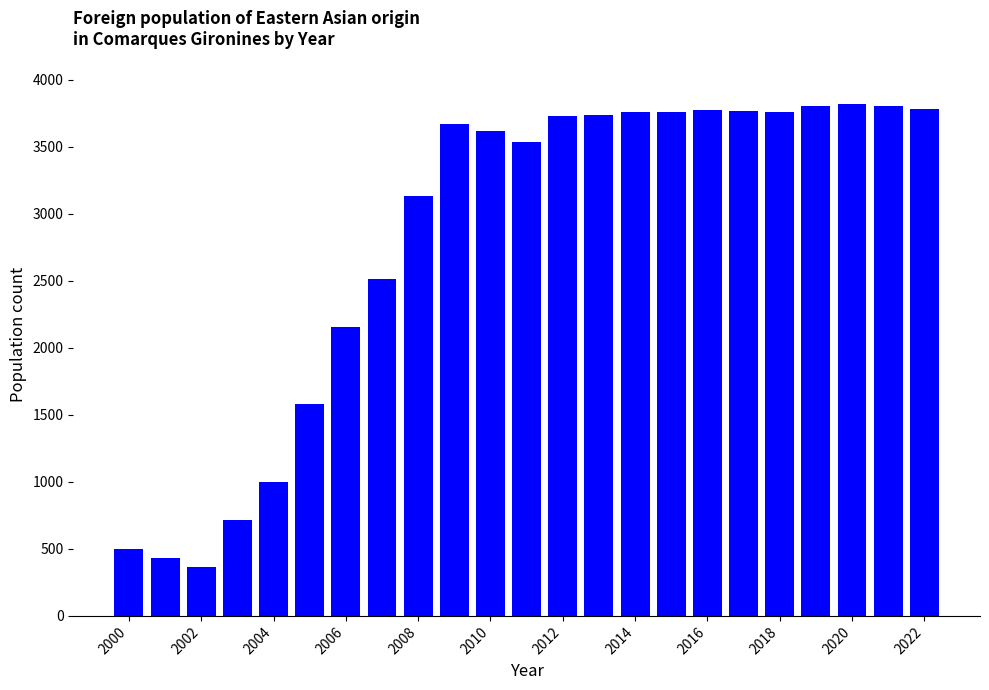

How many categories are shown in the chart?

23